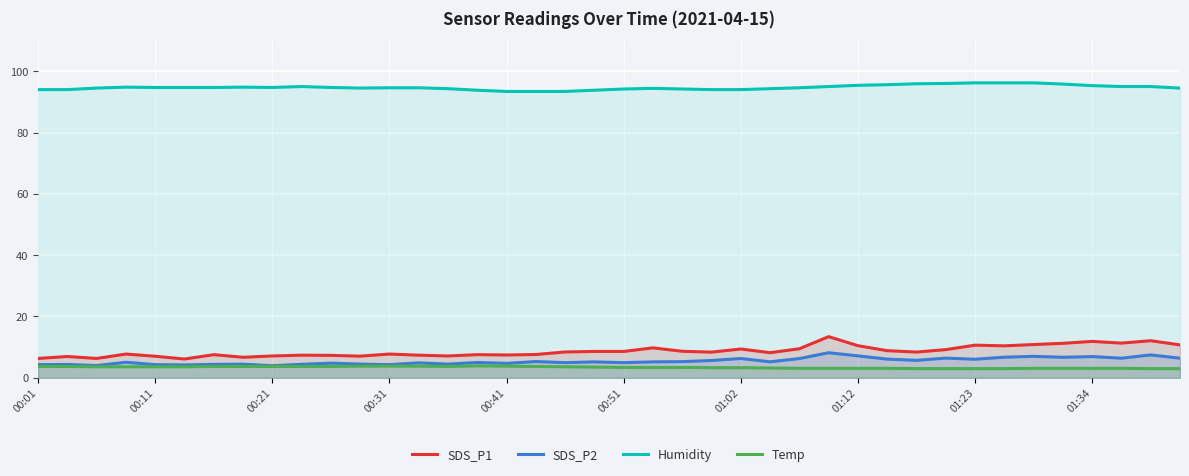

What is the sum of all SDS_P1 values?

347.6